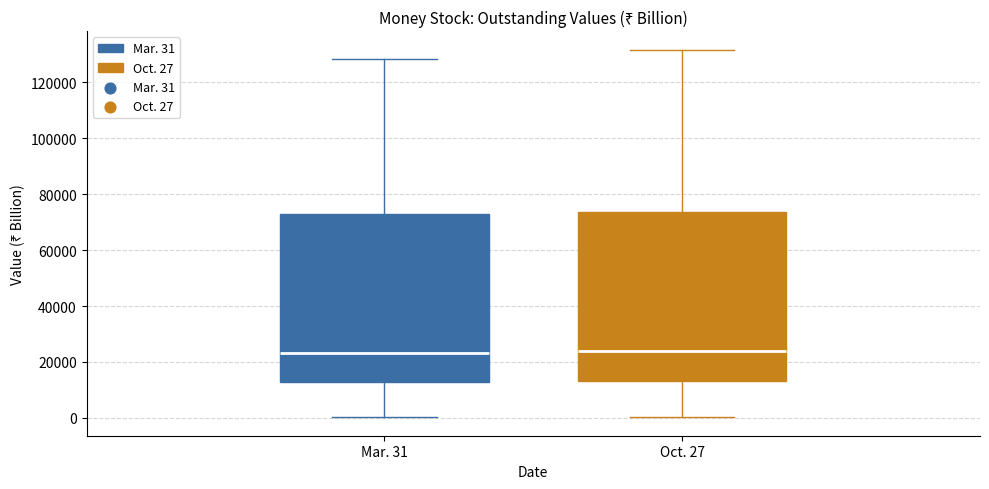

Reading left to right, transcribe this box plot: for each box, give where its median line is, the range the box spans, and where its two whiskers end, as read against the y-axis. The values are not printed on the chart, so give them approximately, as read against the axis.

Mar. 31: median 24000, box 14000 to 74000, whiskers 0 to 128000
Oct. 27: median 24000, box 14000 to 74000, whiskers 0 to 132000